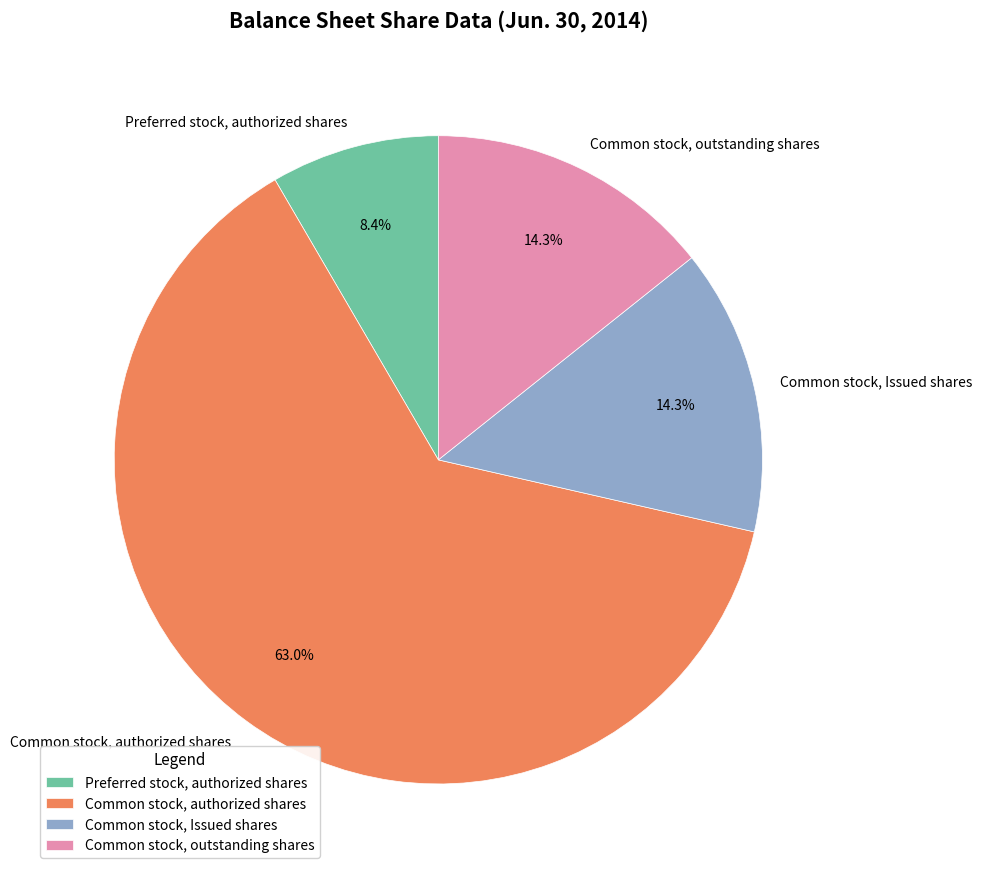

Combined, do Common stock, outstanding shares and Common stock, authorized shares account for over 50%?

Yes